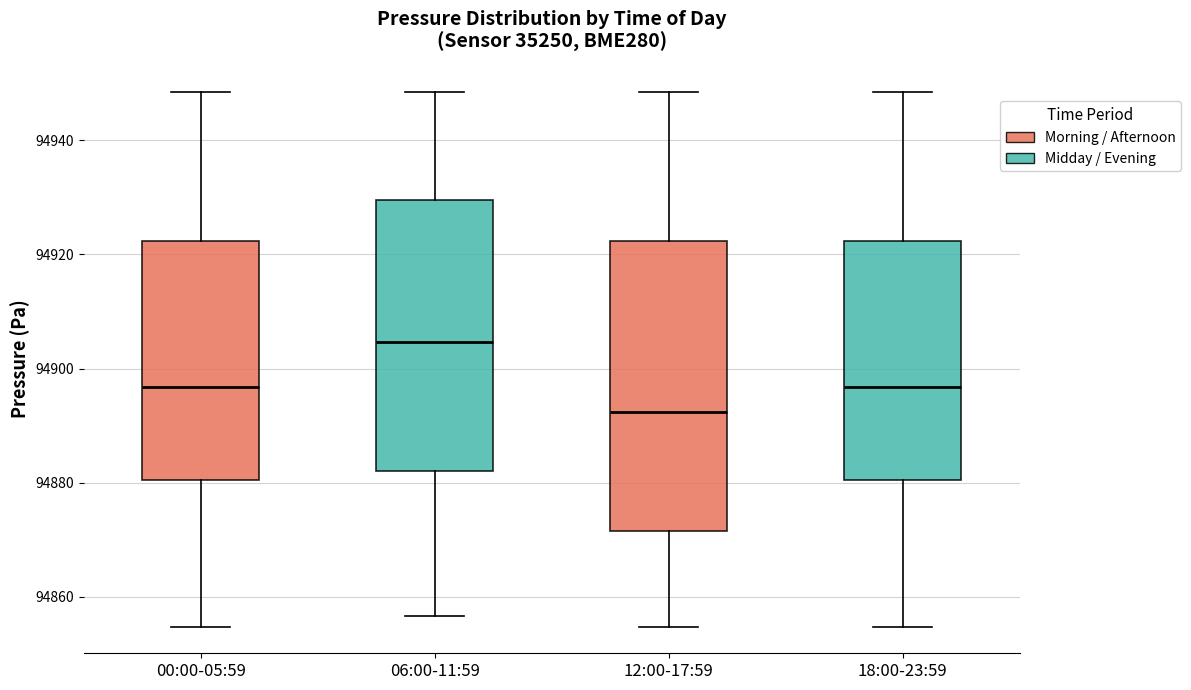

Reading left to right, read every box against the y-axis: the position of its median line, the range the box covers, and the ends of its whiskers. The values are not printed on the chart, so give them approximately, as read against the axis.

00:00-05:59: median 94896, box 94880 to 94922, whiskers 94854 to 94948
06:00-11:59: median 94904, box 94882 to 94930, whiskers 94856 to 94948
12:00-17:59: median 94892, box 94872 to 94922, whiskers 94854 to 94948
18:00-23:59: median 94896, box 94880 to 94922, whiskers 94854 to 94948